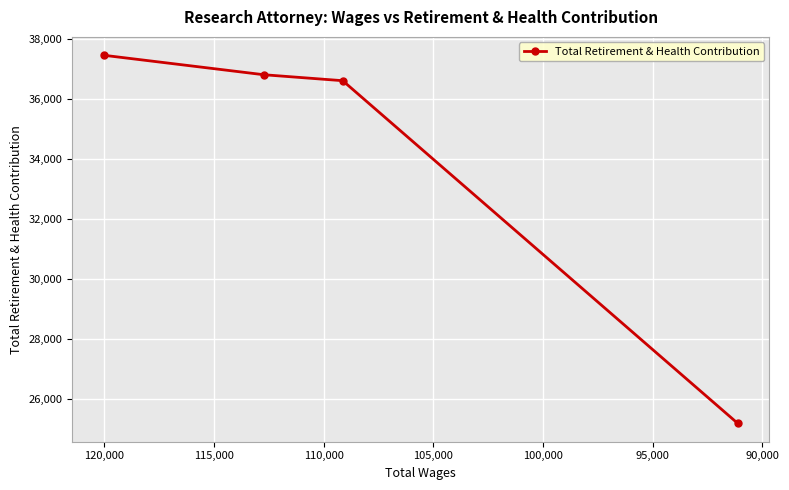

Is this an area chart (filled region under the line)?

No